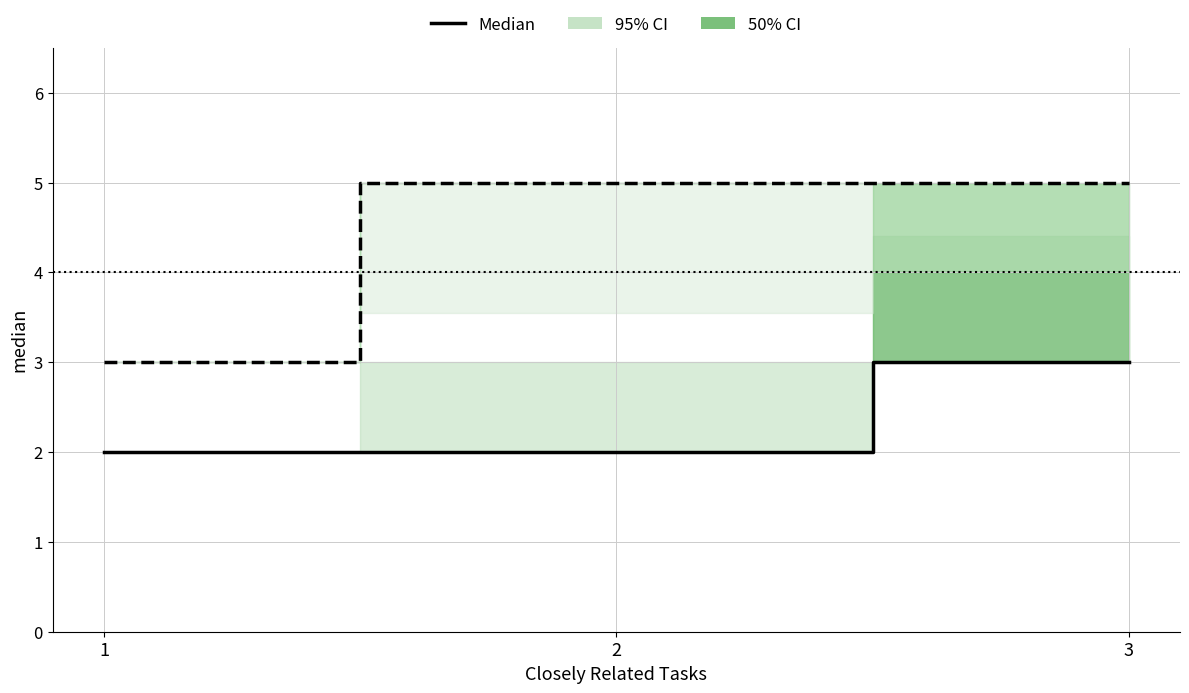

How many values in the All Related Tasks (median) series exceed 2?

1